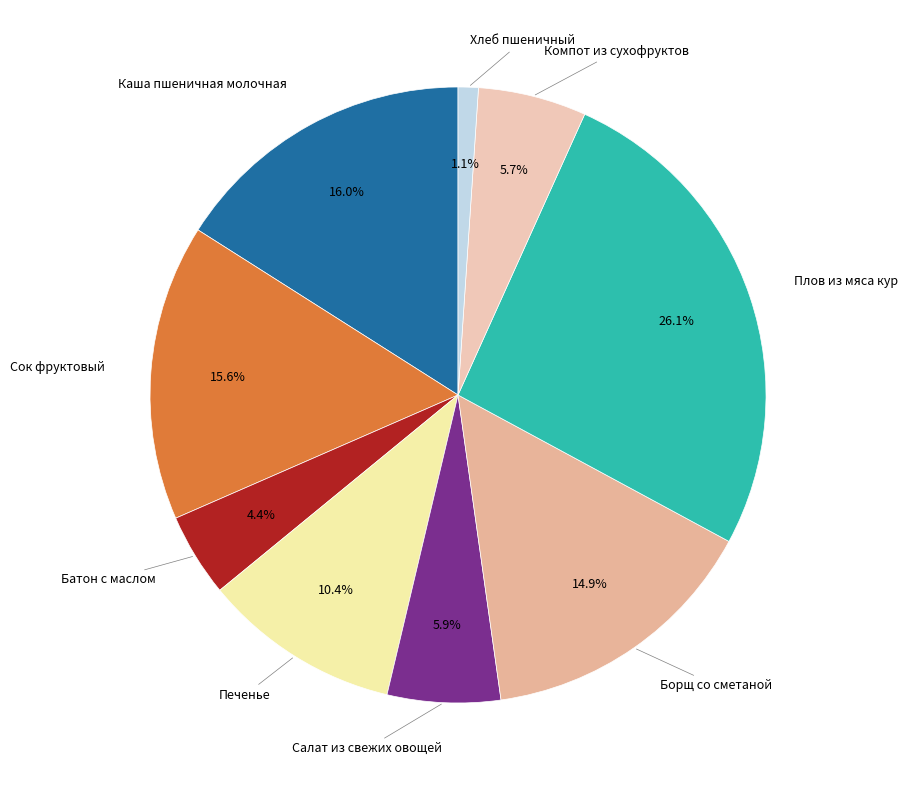

Approximately how many times larger is the value at Компот из сухофруктов compared to Сок фруктовый?

0.4